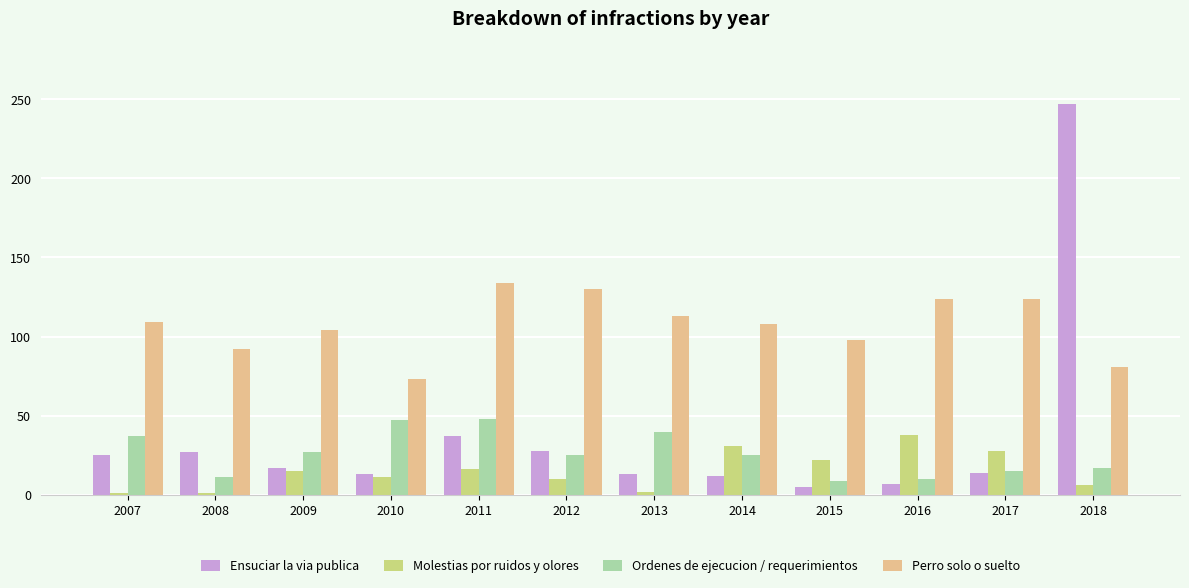

What is the lowest value of the Ensuciar la via publica series?

5